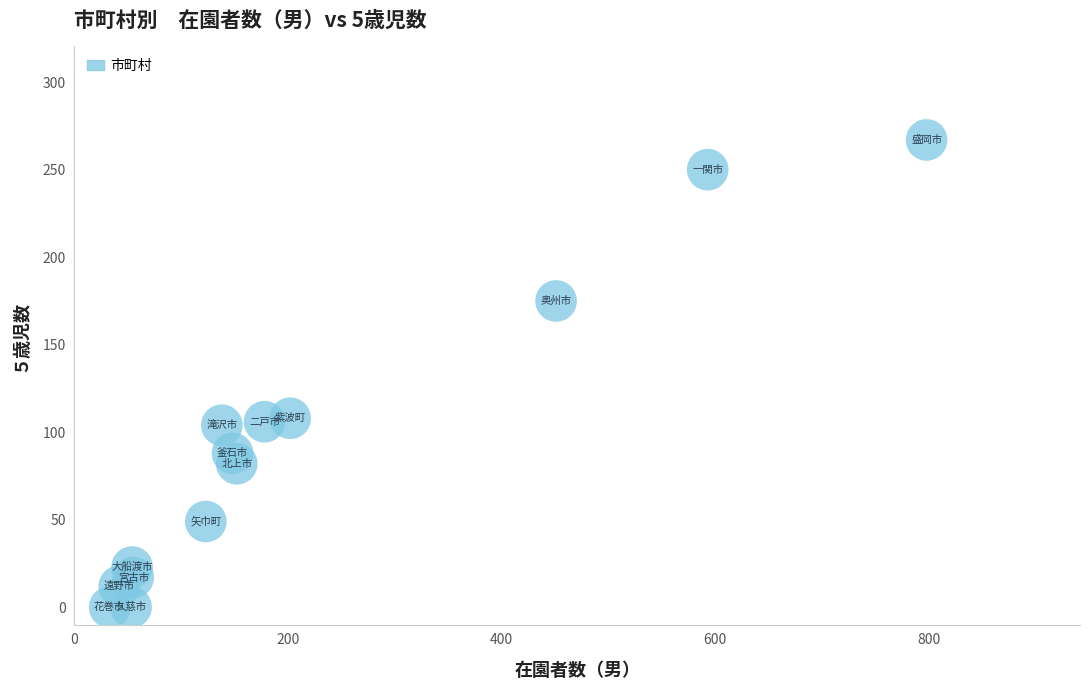

What is the range of Y values (max minus min)?

267